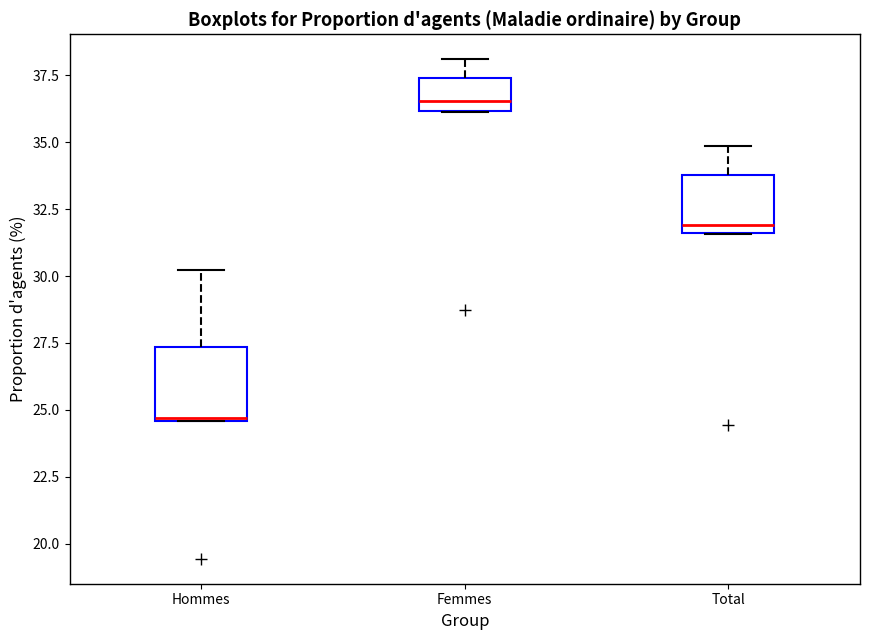

Comparing the boxes themselves (not the whiskers), which one is the tallest?

Hommes